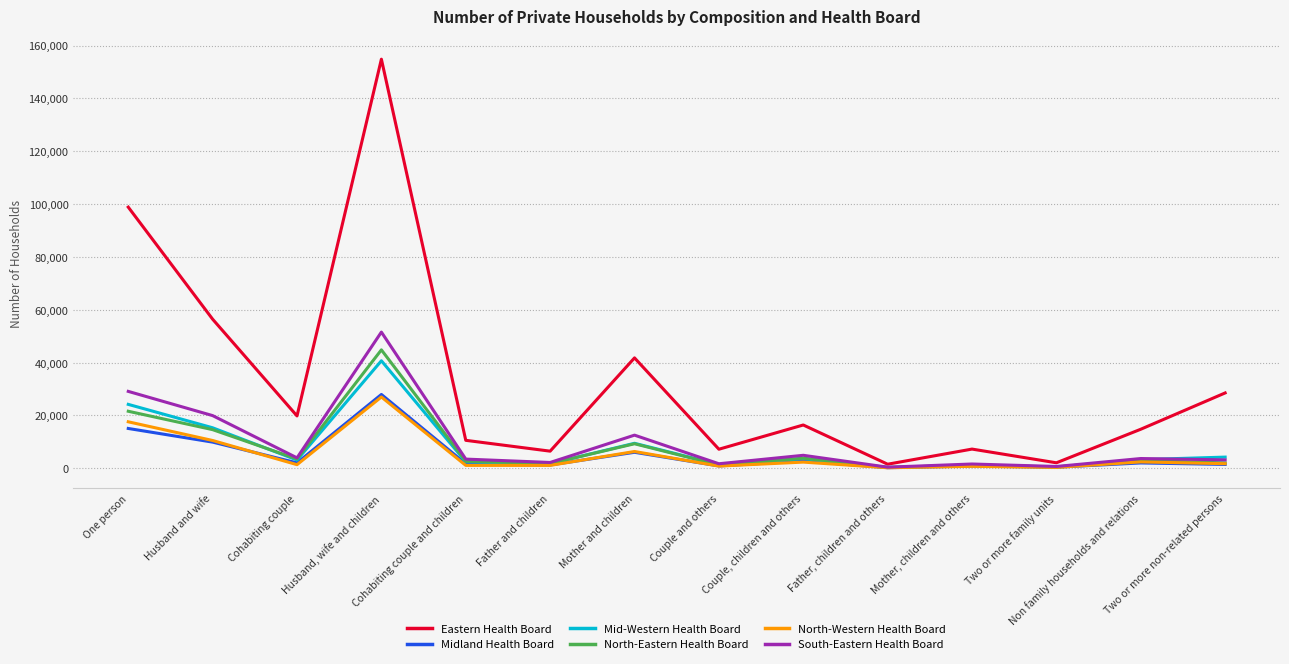

Is the value of South-Eastern Health Board at Two or more non-related persons greater than the value of Midland Health Board at Husband, wife and children?

No